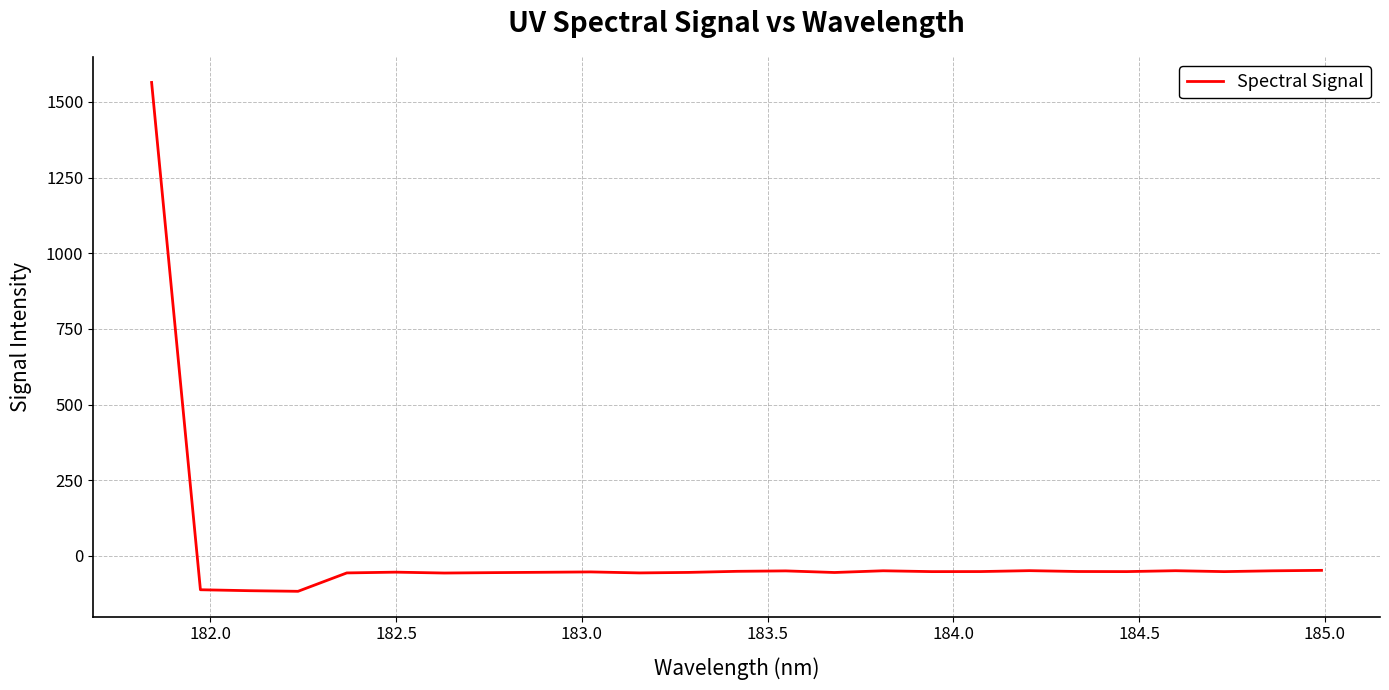

How many values are below -52?

16